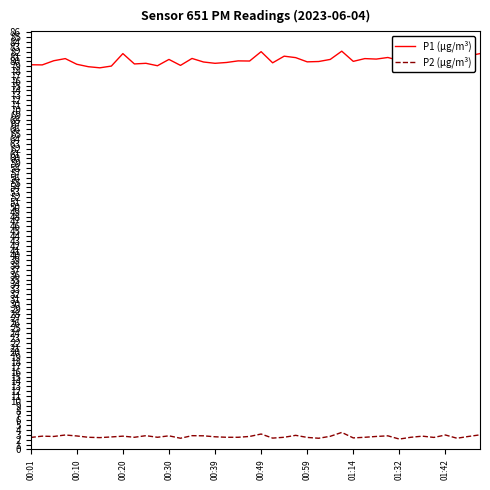

Which series has the largest total across all categories?

P1 (µg/m³)